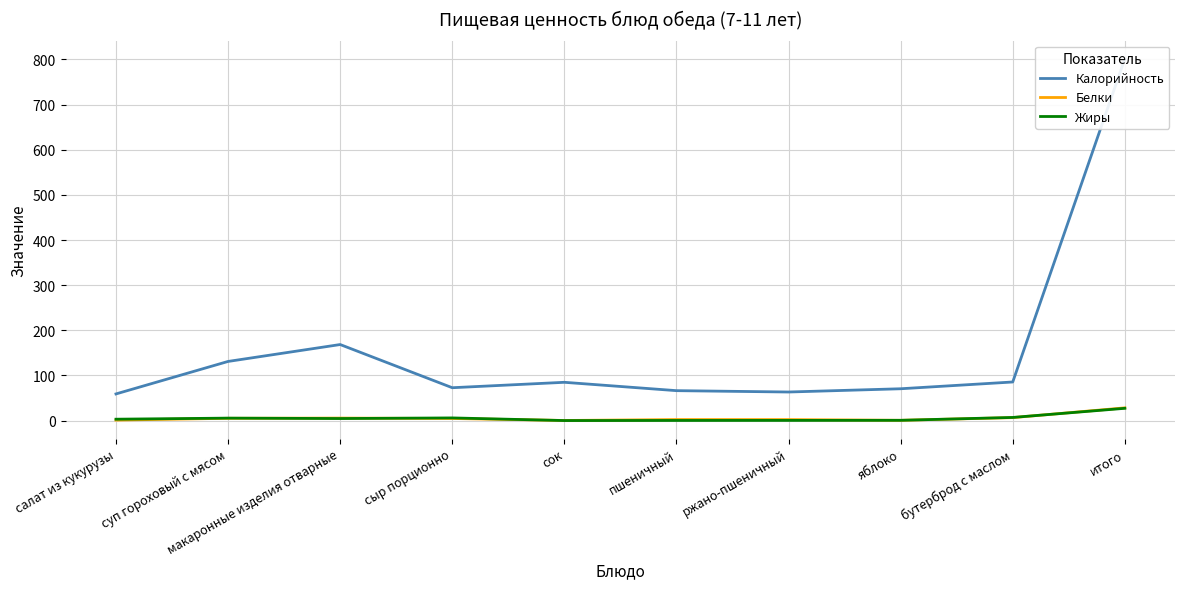

What position from the left is суп гороховый с мясом?

2